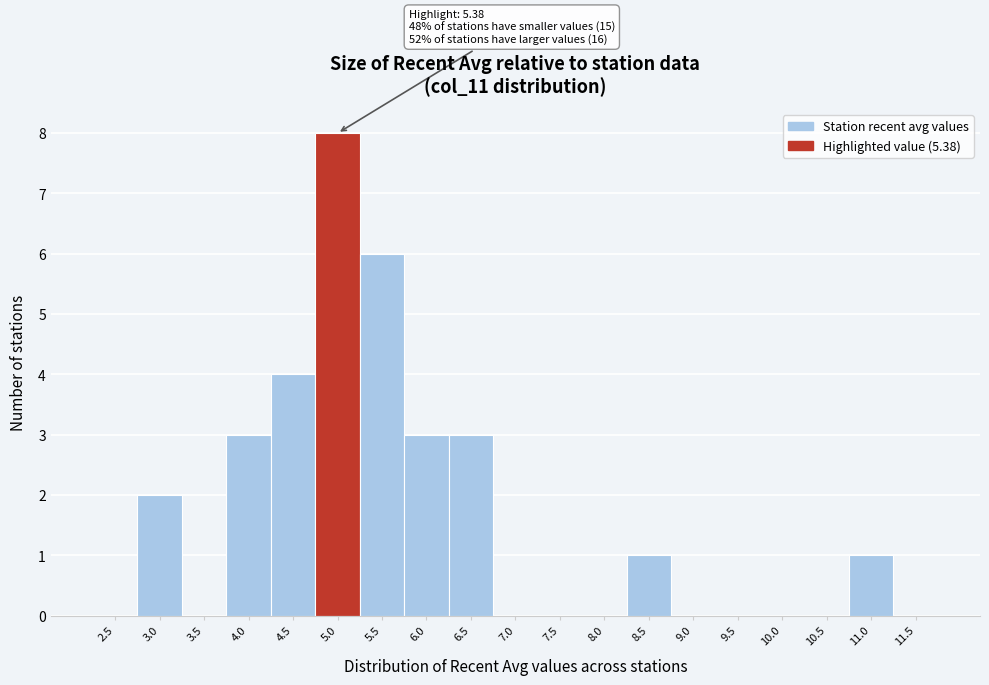

Reading right to left, list all the values displayed in this chart.

11.5=0	11.0=1	10.5=0	10.0=0	9.5=0	9.0=0	8.5=1	8.0=0	7.5=0	7.0=0	6.5=3	6.0=3	5.5=6	5.0=8	4.5=4	4.0=3	3.5=0	3.0=2	2.5=0